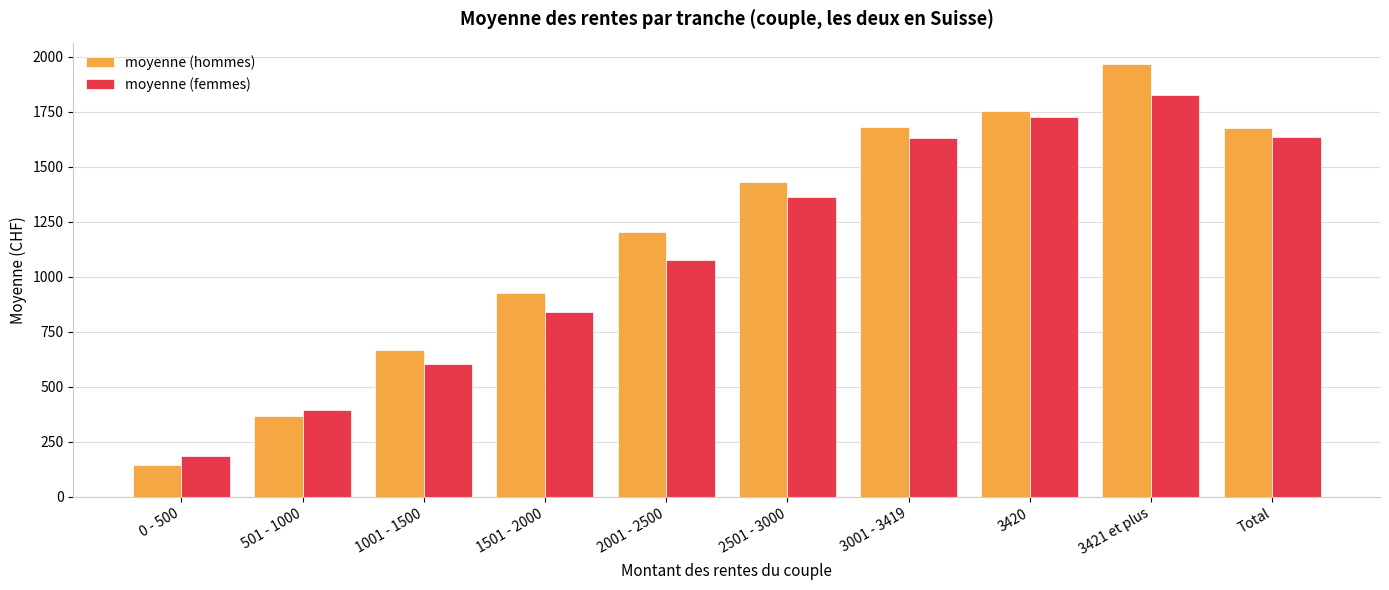

What is the sum of the moyenne (femmes) values at 3421 et plus and Total?

3463